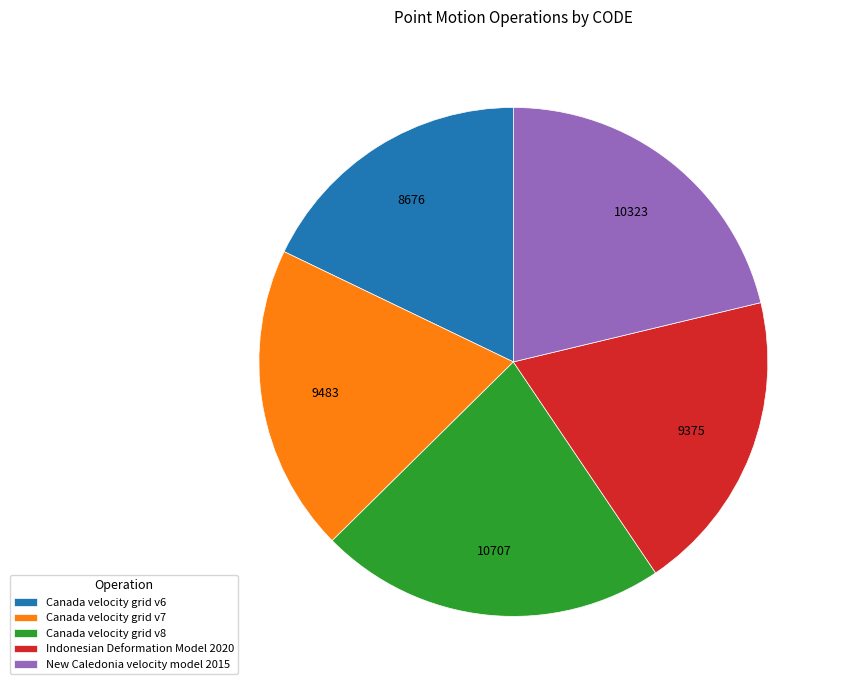

Which slice is the smallest?

Canada velocity grid v6